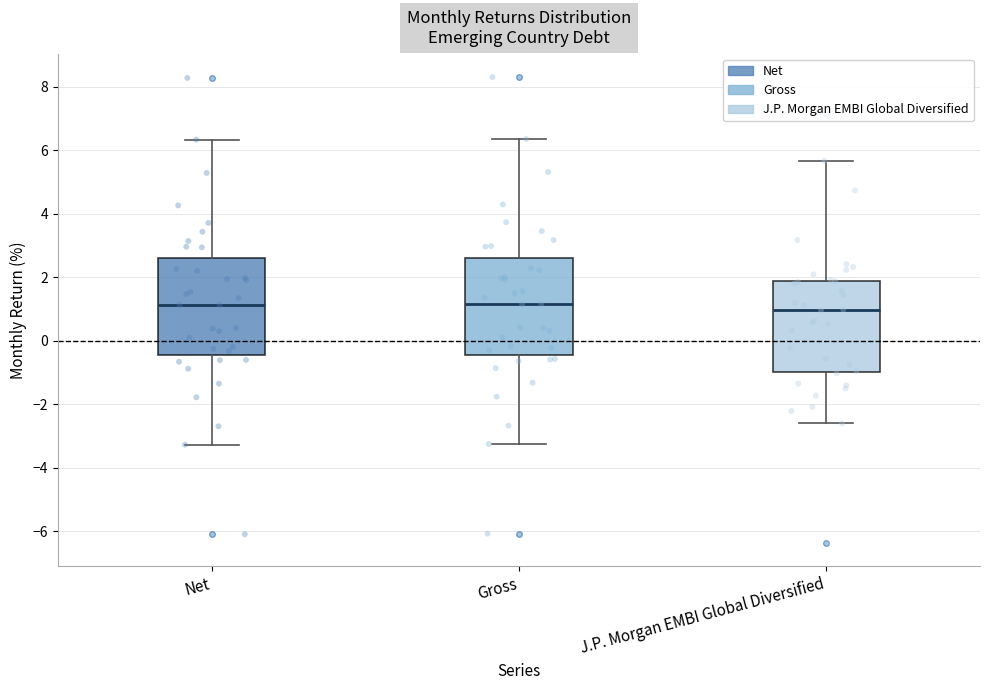

Reading left to right, transcribe this box plot: for each box, give where its median line is, the range the box spans, and where its two whiskers end, as read against the y-axis. The values are not printed on the chart, so give them approximately, as read against the axis.

Net: median 1.2, box -0.4 to 2.6, whiskers -3.2 to 6.4
Gross: median 1.2, box -0.4 to 2.6, whiskers -3.2 to 6.4
J.P. Morgan EMBI Global Diversified: median 1.0, box -1.0 to 1.8, whiskers -2.6 to 5.6